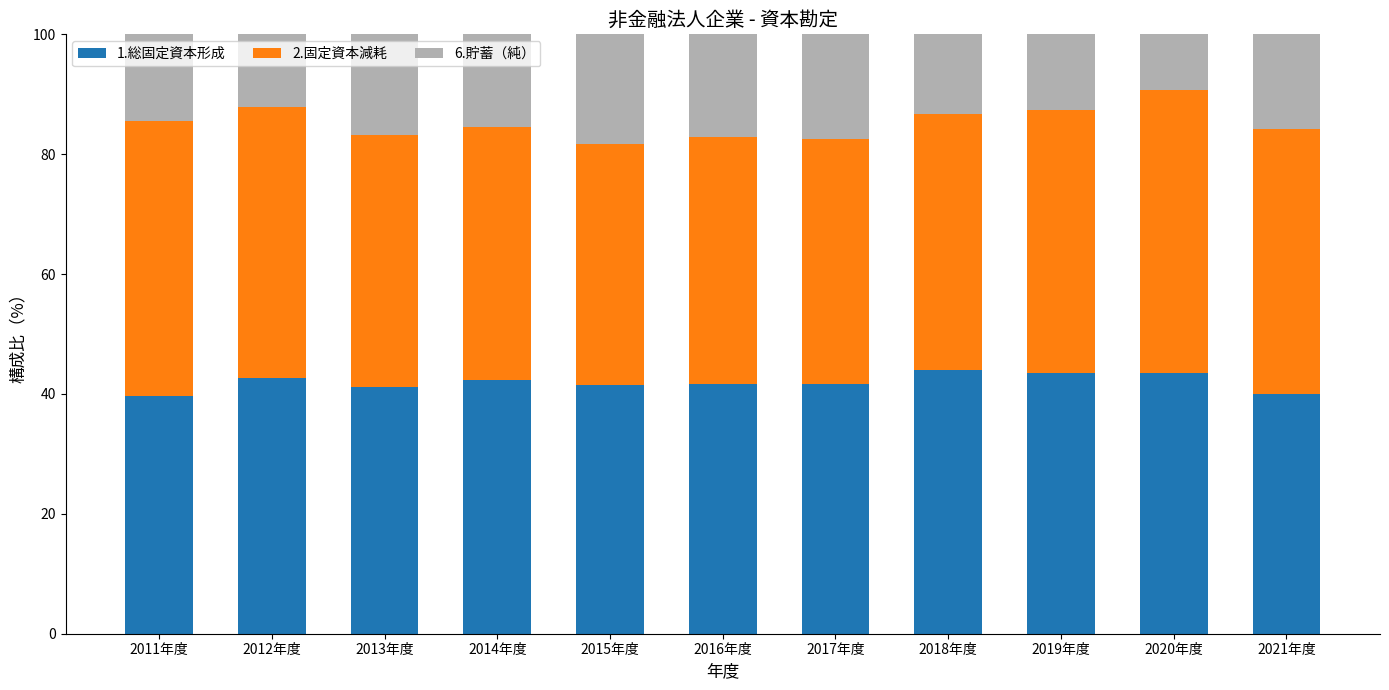

True or false: 1.総固定資本形成 has a value of 39.6 at 2011年度.

True